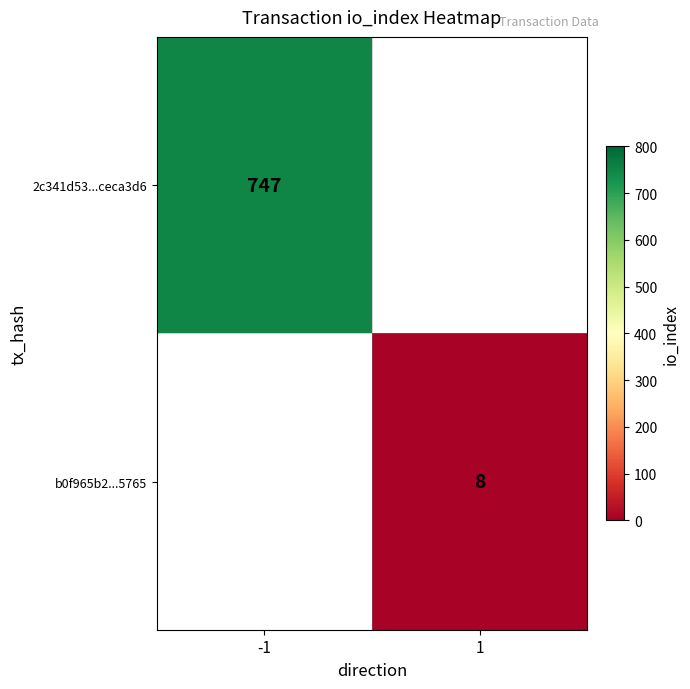

The 2c341d53...ceca3d6 series shows 183 at -1. True or false?

False